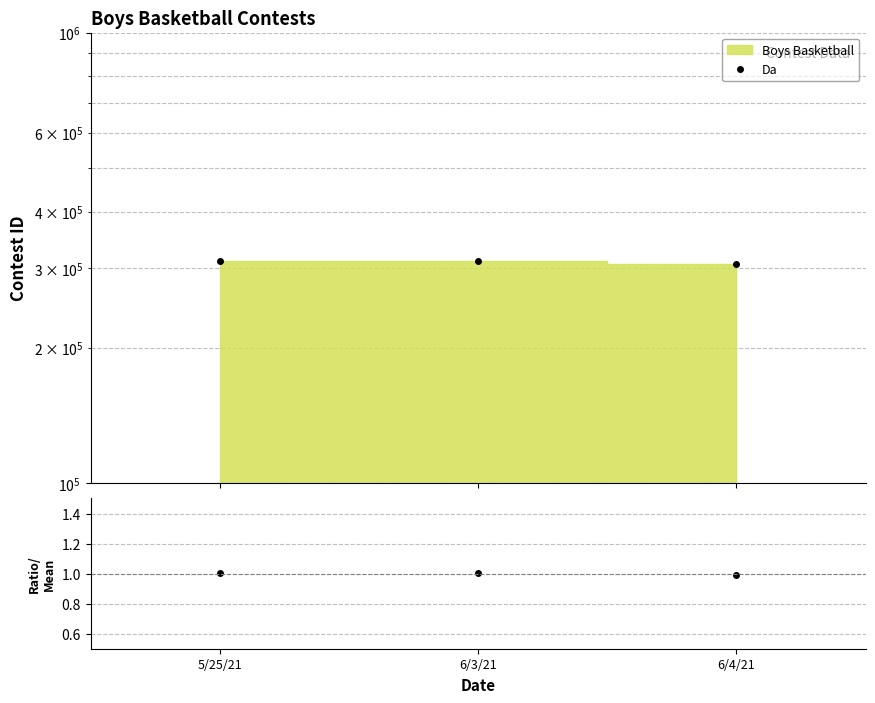

Is the value of Da at 5/25/21 greater than the value of ratio at 6/4/21?

Yes